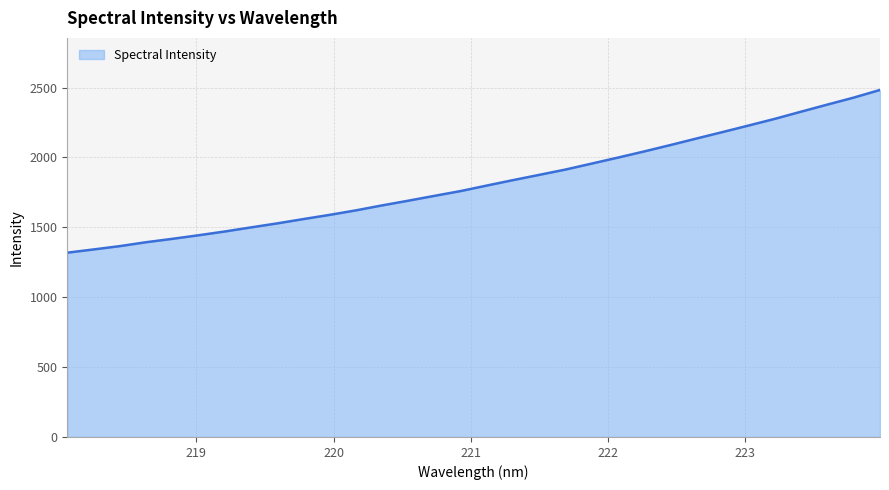

What is the smallest value displayed?

1318.4